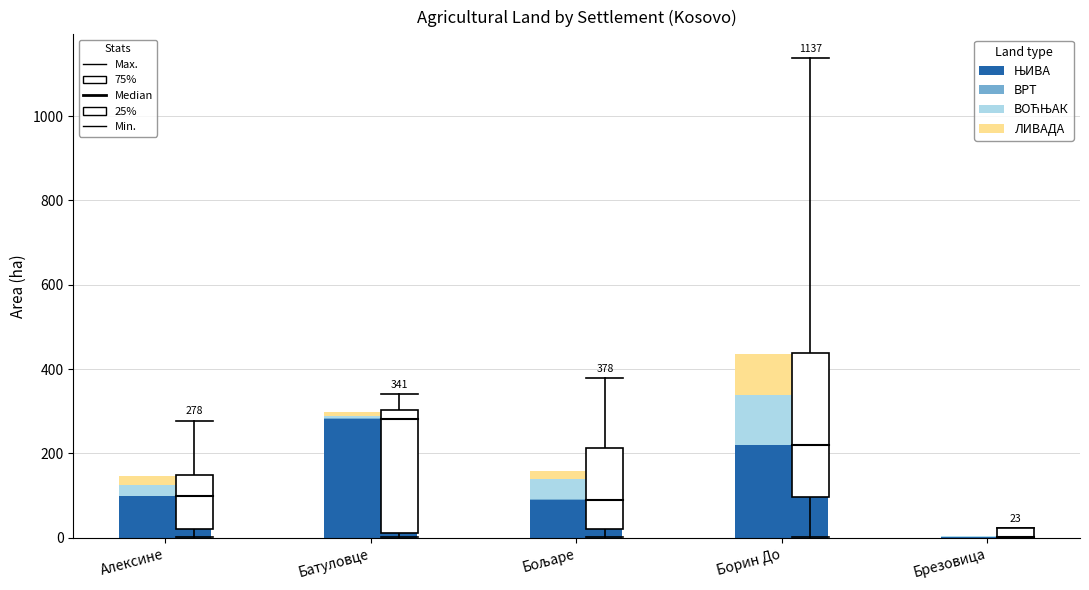

At which category is the sum across all series the highest?

Борин До